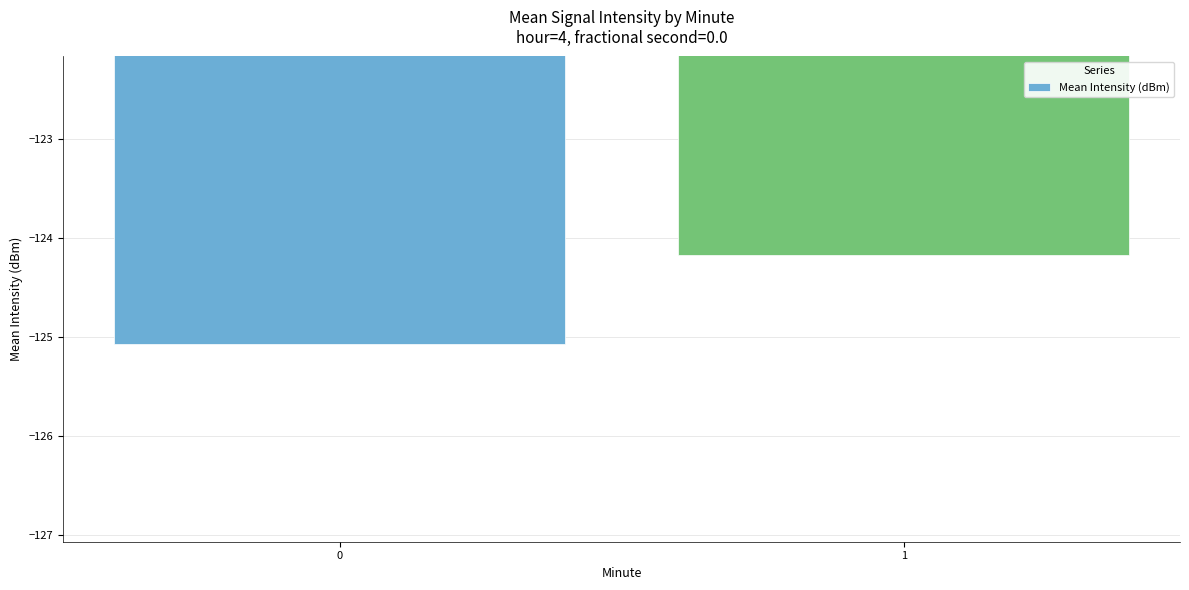

Rank the categories by value from lowest to highest.

0, 1